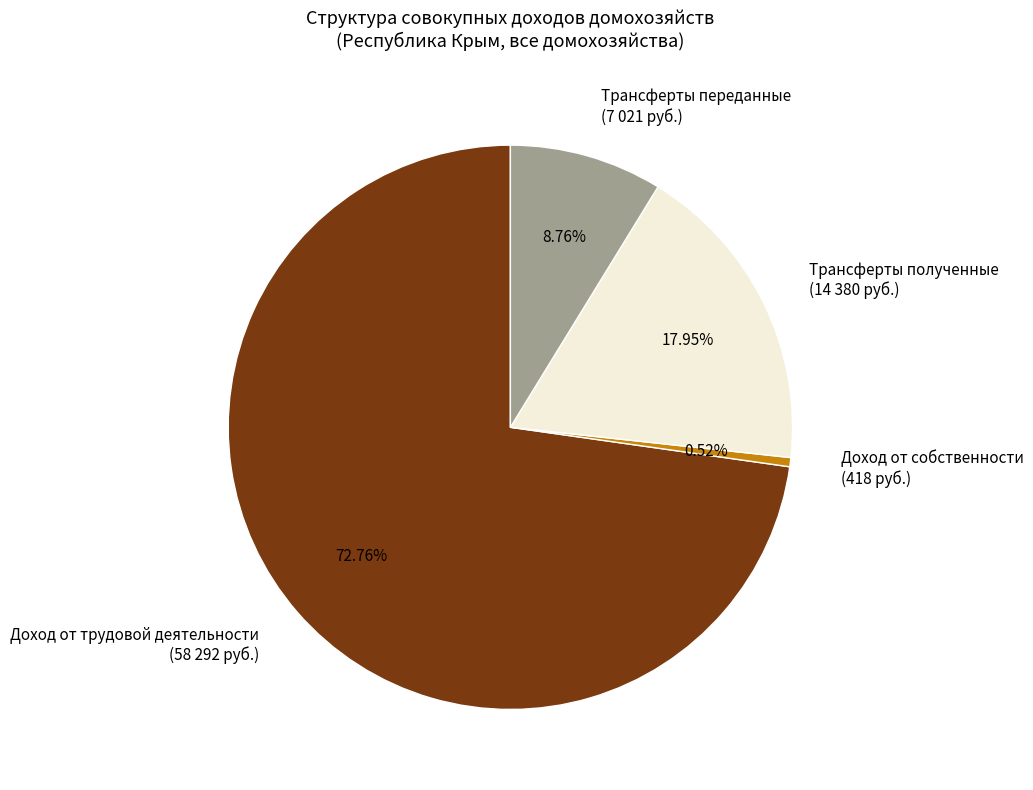

What percentage is the Трансферты переданные slice, to the nearest percent?

9%